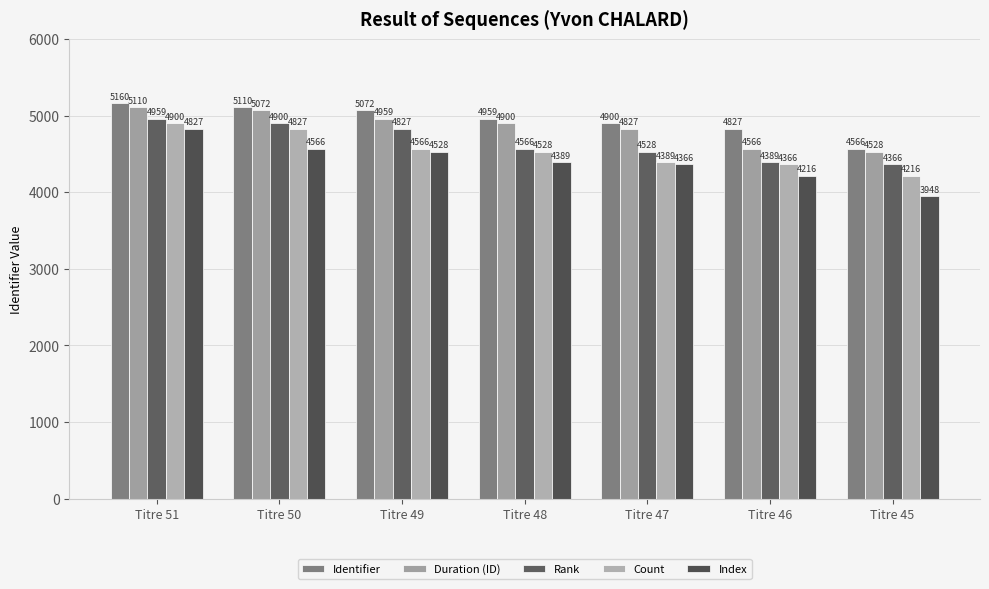

How many bars are there in total?

35